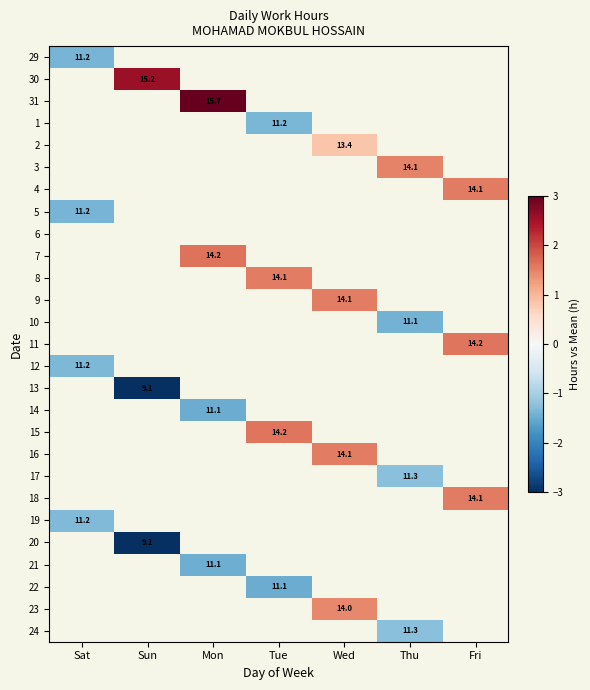

How many data points does each series have?

7